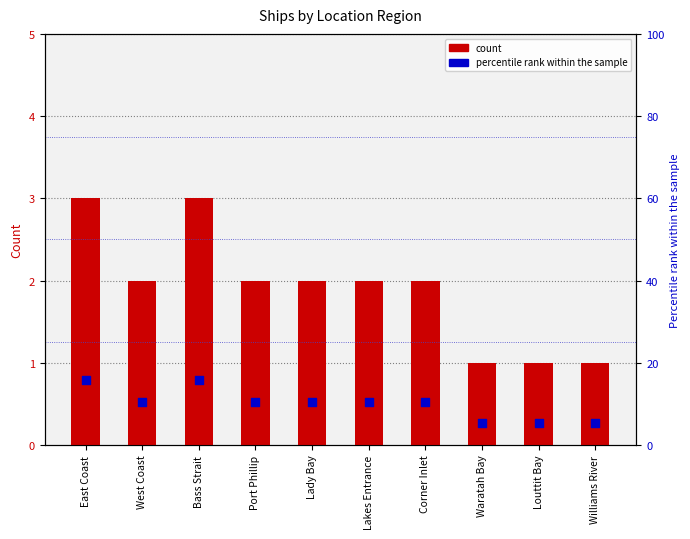

Which series has the widest spread of Y values?

percentile rank within the sample